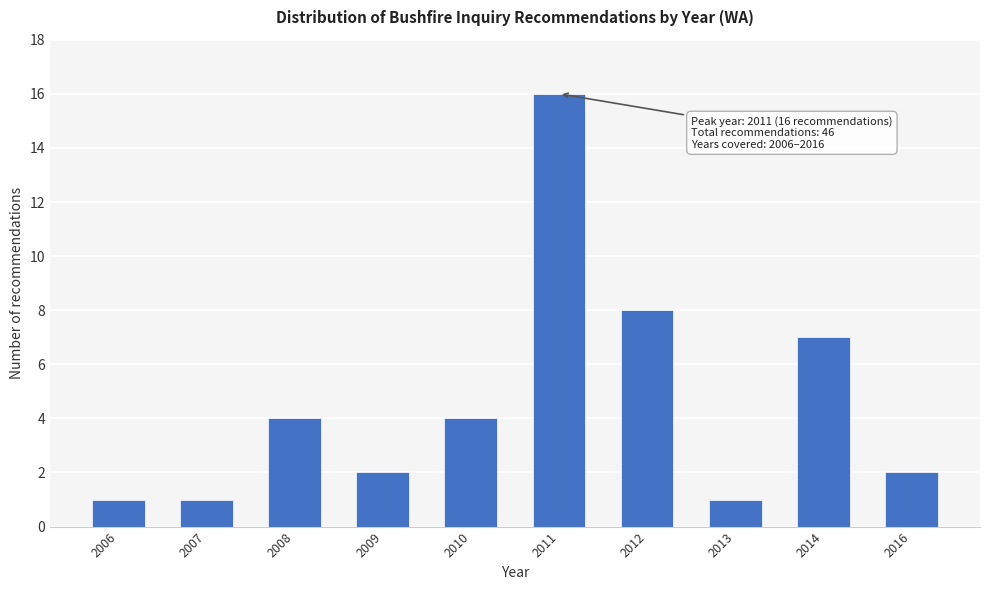

Reading left to right, list all the values displayed in this chart.

1	1	4	2	4	16	8	1	7	2